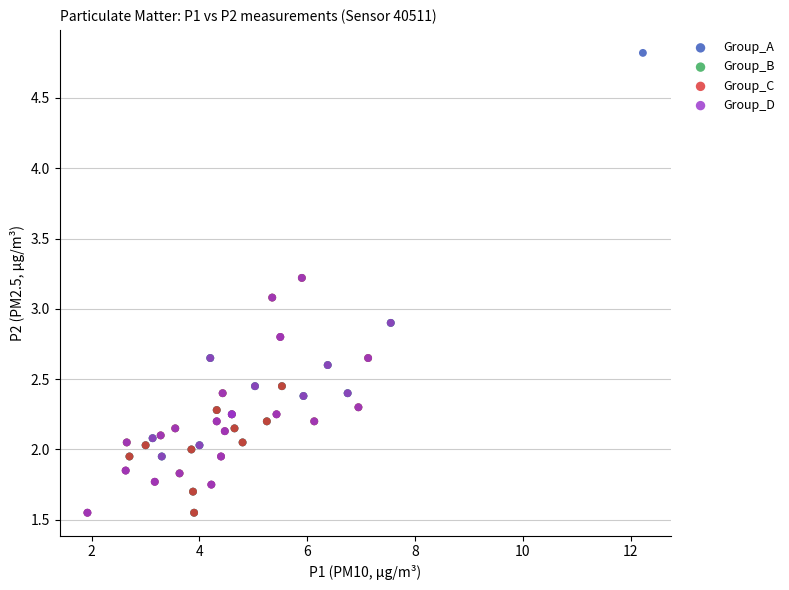

Which series reaches the maximum Y coordinate?

Group_A